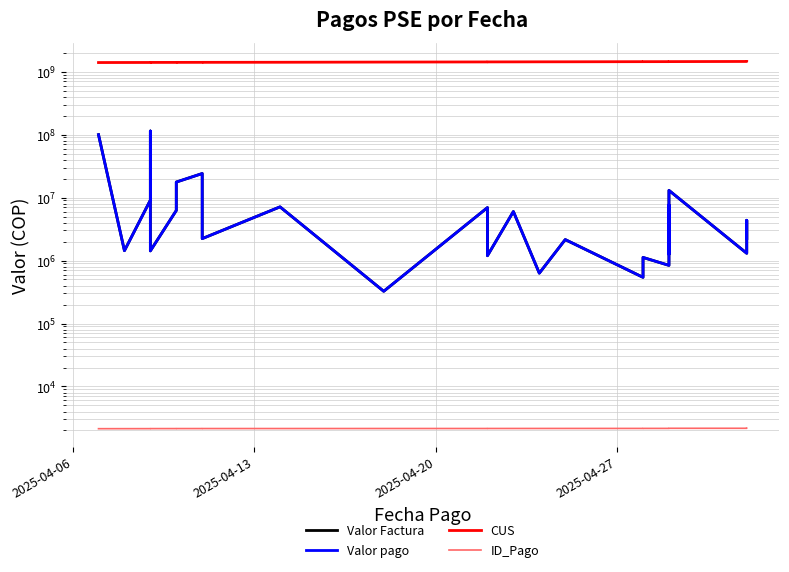

How many data points in Valor Factura are above 4358028?

12